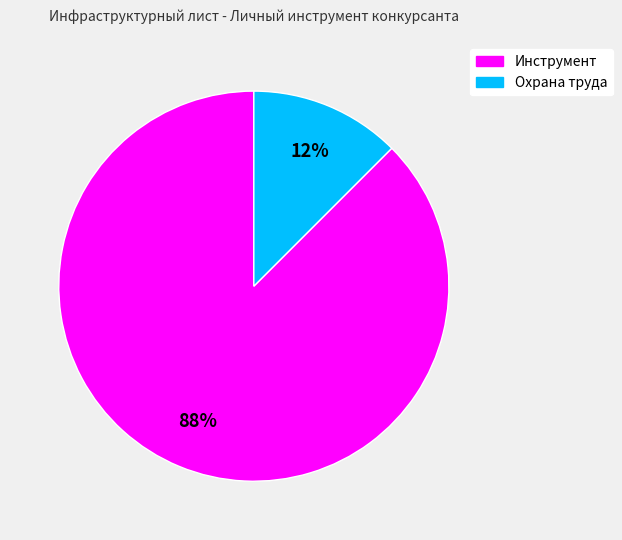

The Охрана труда slice represents 12% of the pie. True or false?

True